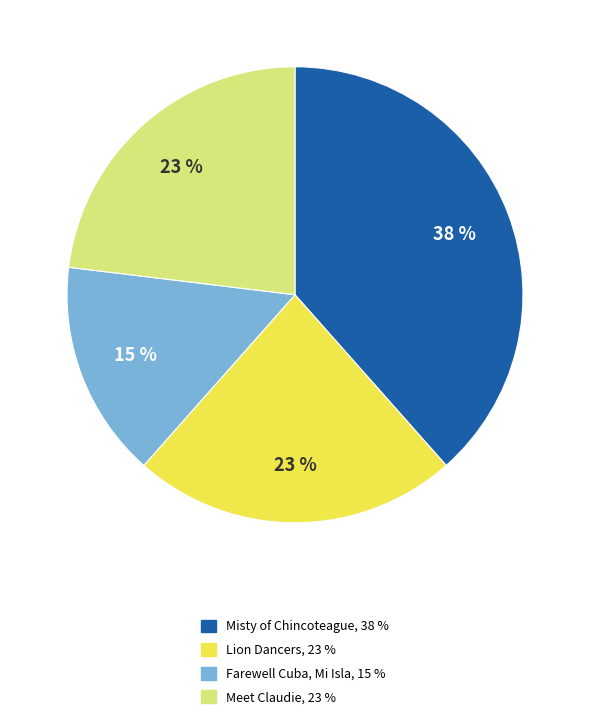

Combined, do Meet Claudie and Lion Dancers account for over 50%?

No